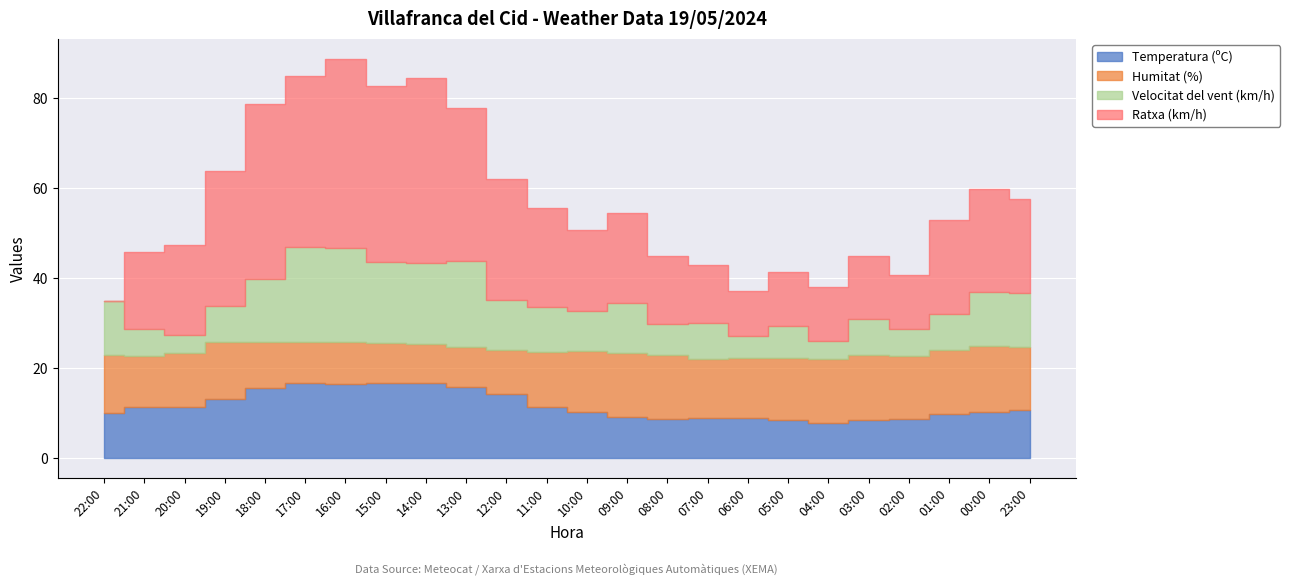

Which series has the largest range (max minus min)?

Ratxa (km/h)